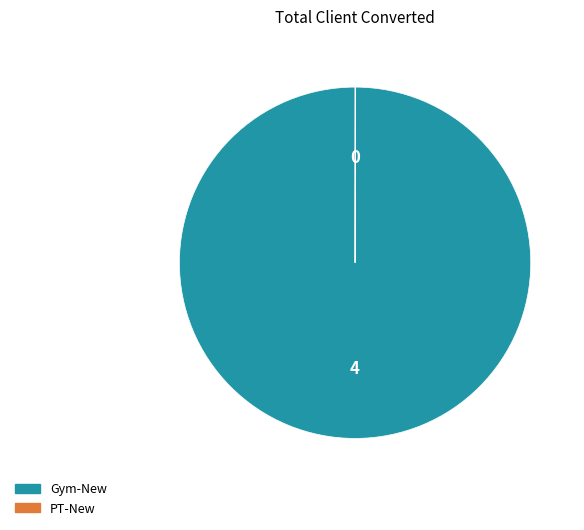

What is the largest slice in the pie chart?

Gym-New